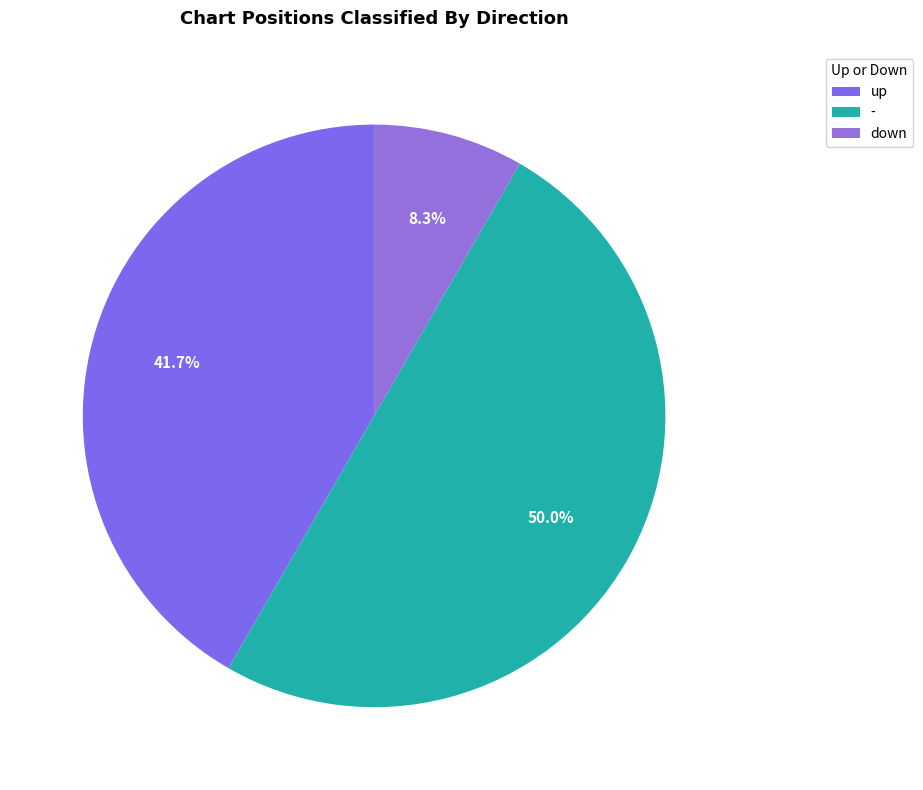

To the nearest percent, what is the average slice percentage?

33%